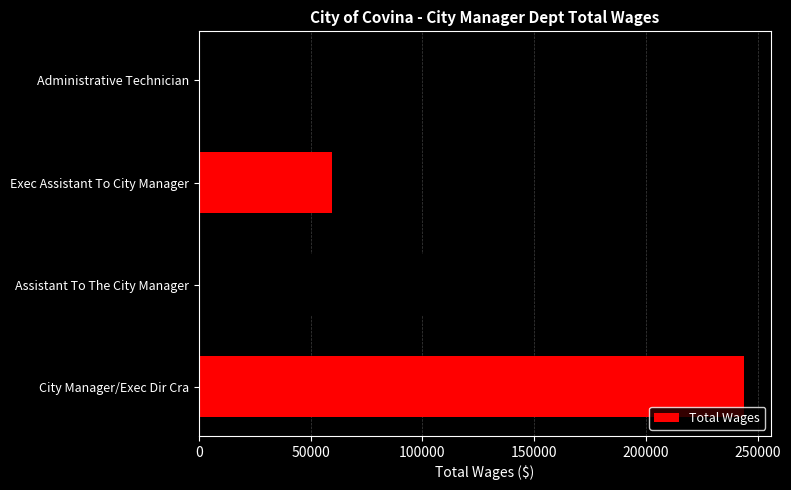

What is the maximum value shown in the chart?

243868